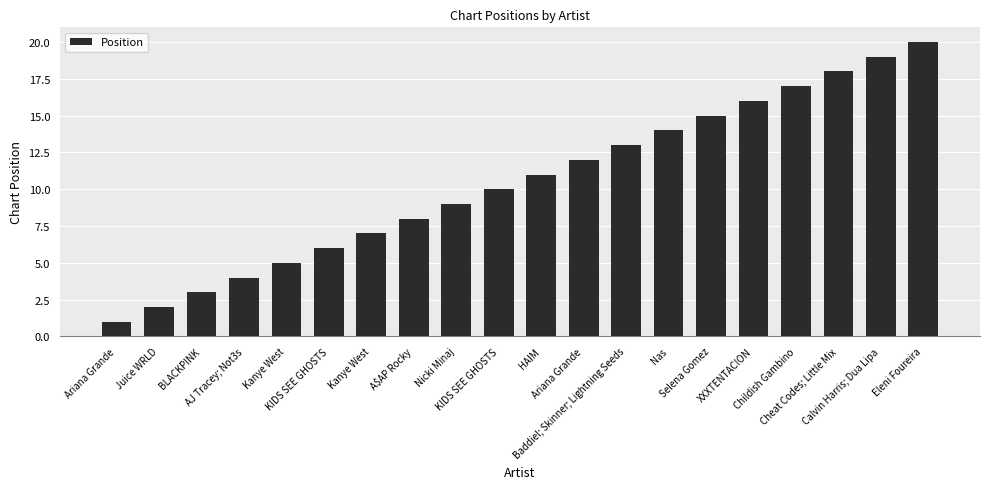

How many values are below 11?

10